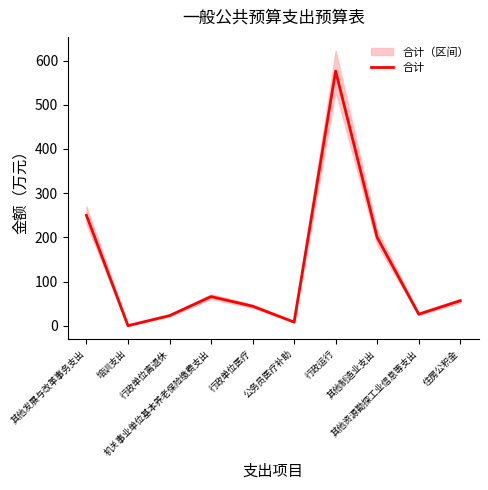

Rank the categories by value from highest to lowest.

行政运行, 其他发展与改革事务支出, 其他制造业支出, 机关事业单位基本养老保险缴费支出, 住房公积金, 行政单位医疗, 其他资源勘探工业信息等支出, 行政单位离退休, 公务员医疗补助, 培训支出